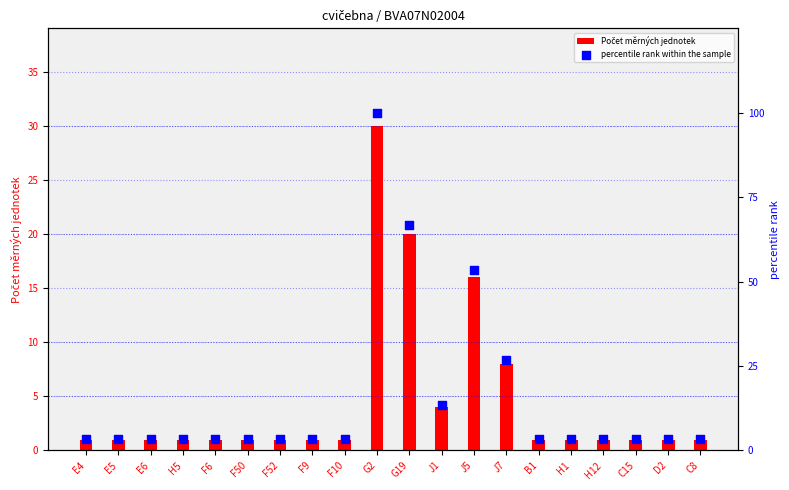

What is the total value across all series at J1?

17.3